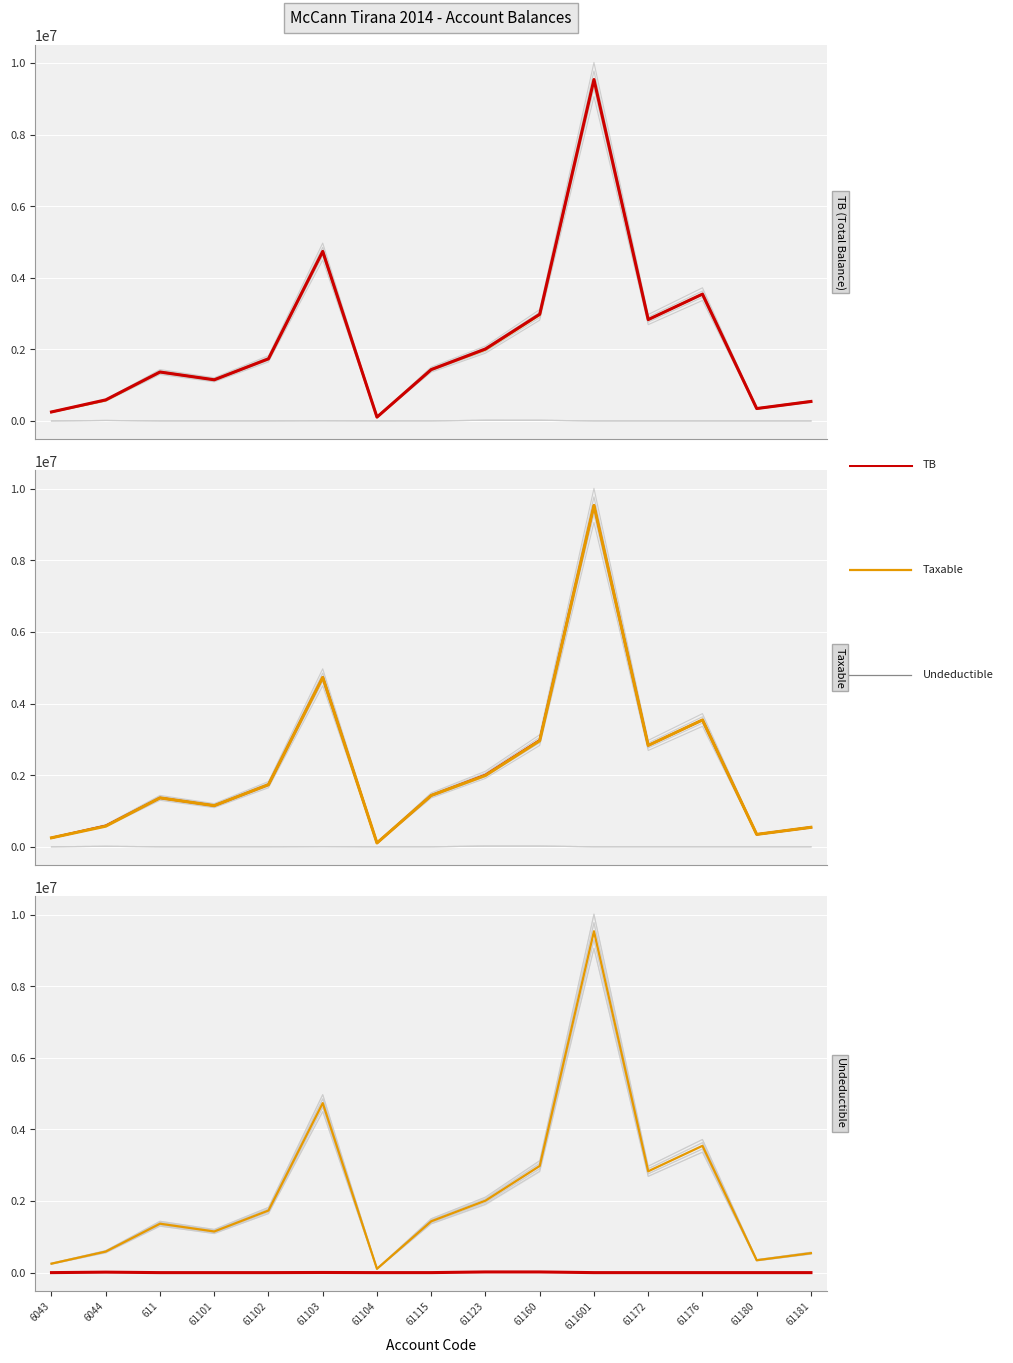

At how many categories does at least one series exceed 8931657?

1